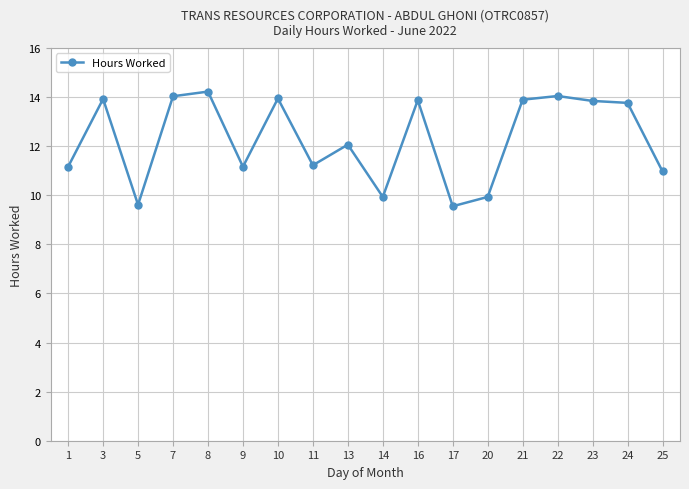

What is the change in value from 8 to 22?

-0.2